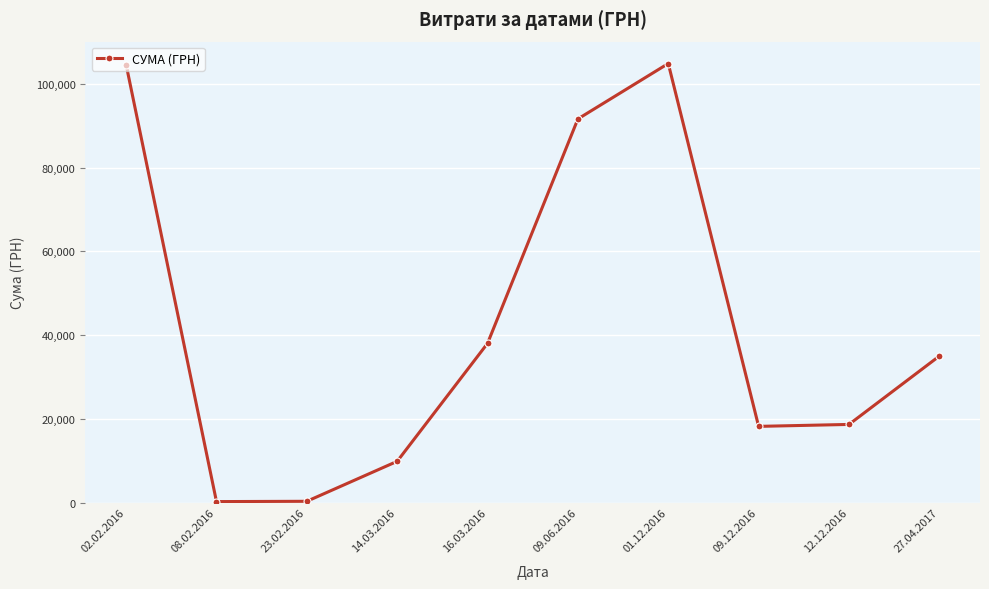

Read the value at 23.02.2016.

296.0